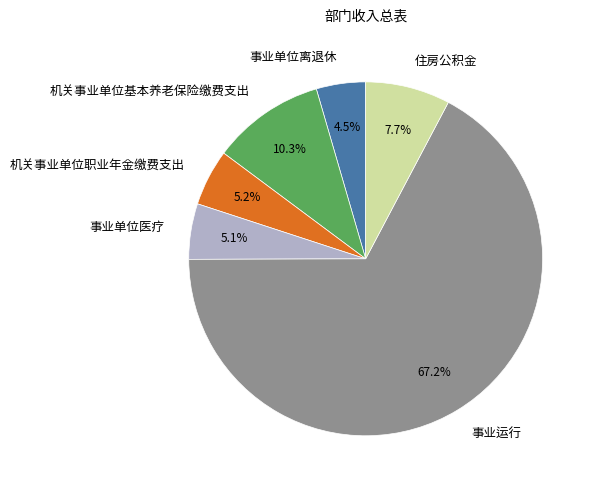

How much of the chart is everything except 事业单位医疗?

94.9%